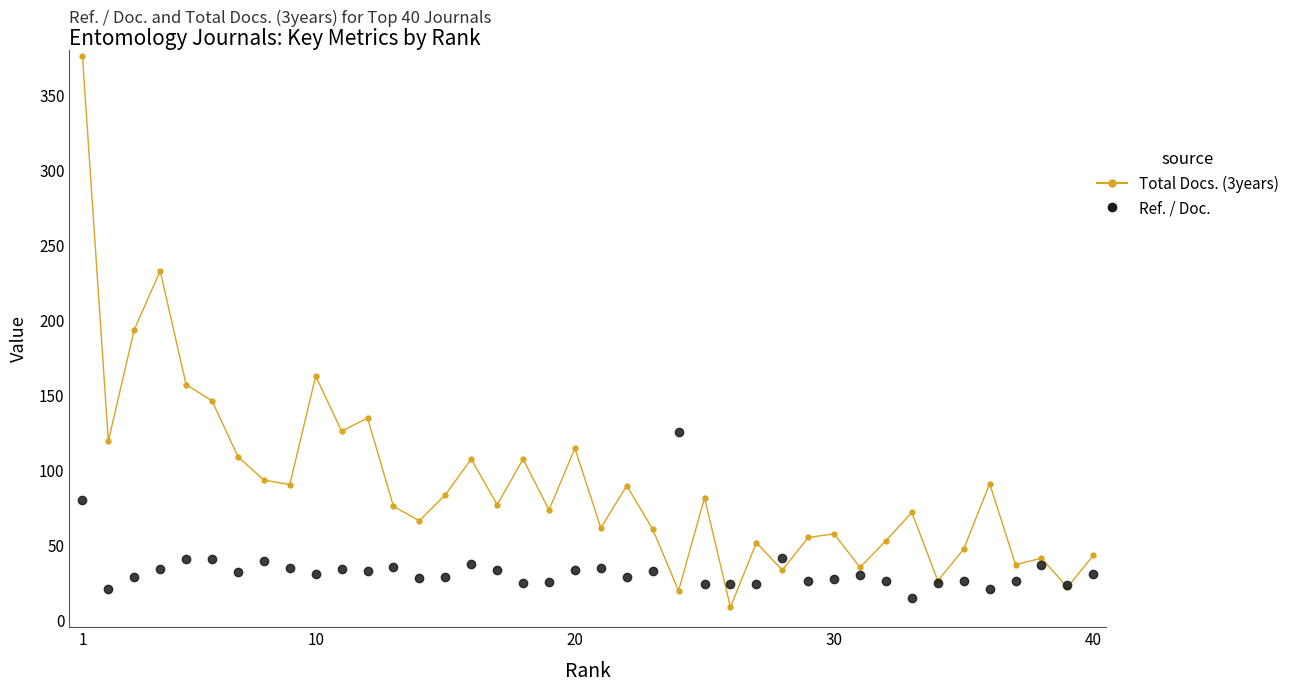

Which series has the widest spread of values?

Total Docs. (3years)